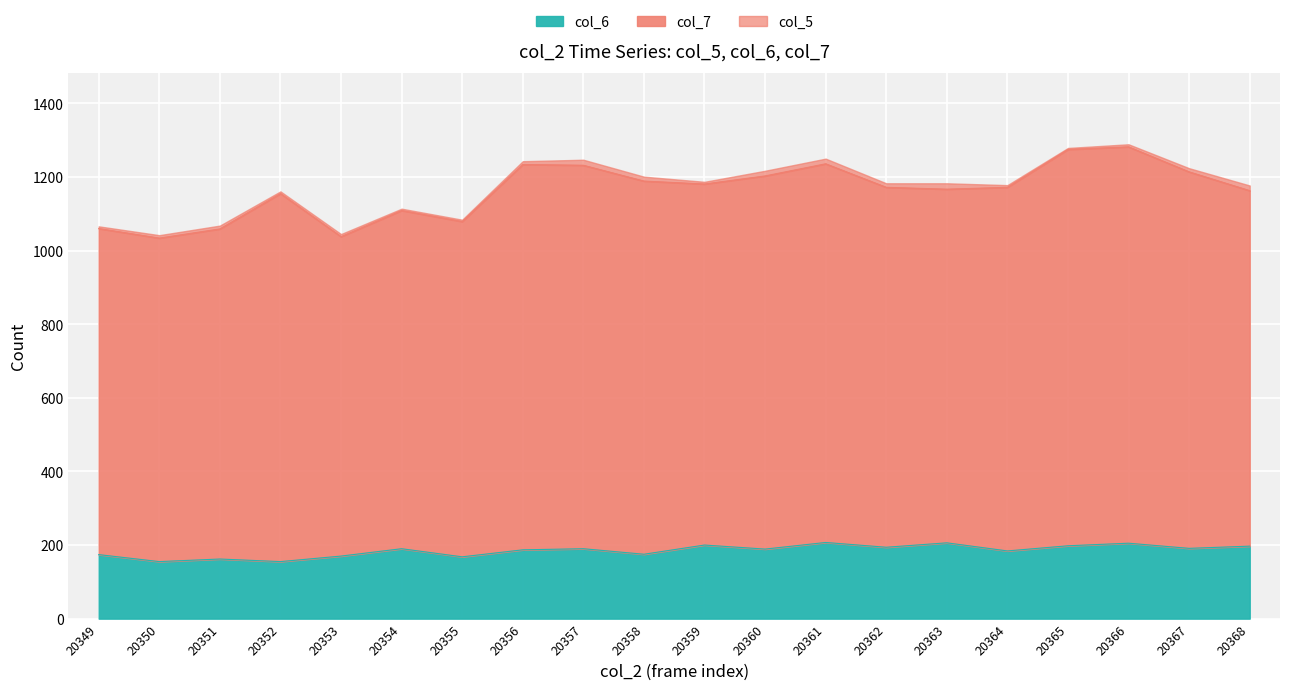

Which label corresponds to the largest value in the chart?

20365